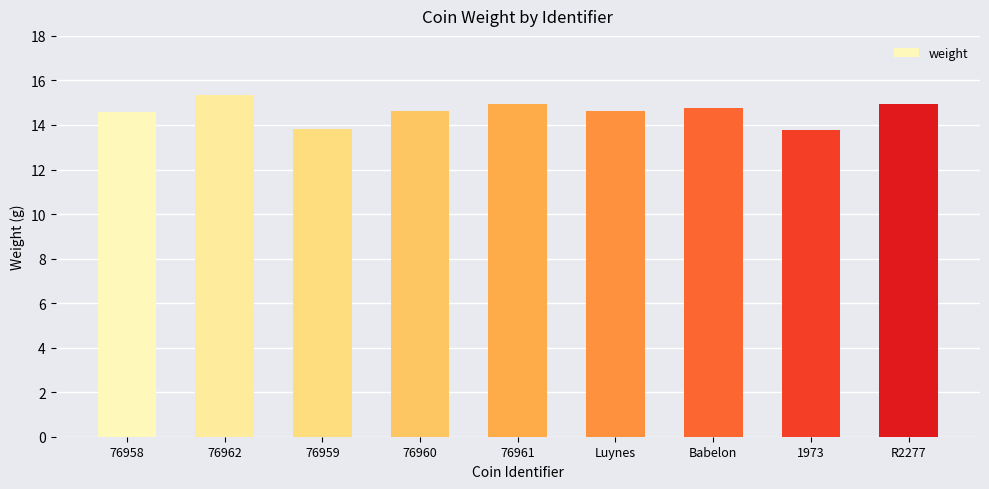

At which category does the chart reach its peak across all series?

76962